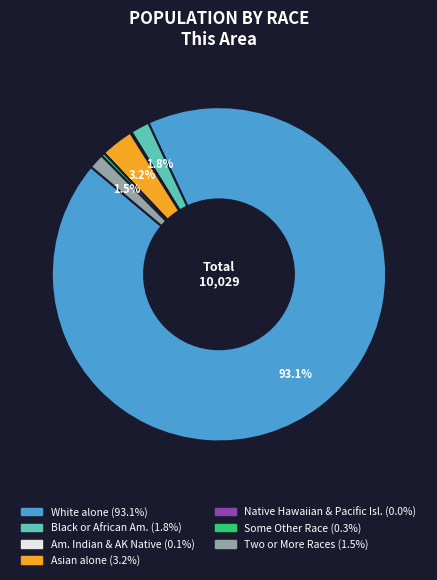

Is there any slice that represents more than half of the pie?

Yes